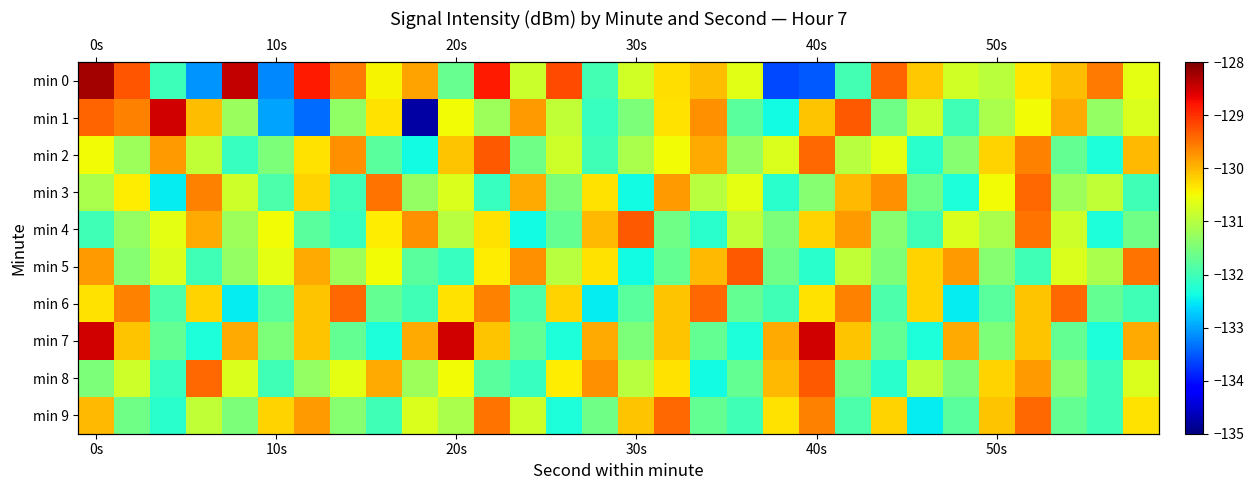

Rank the series by their maximum value, from lowest to highest.

min 3, min 6, min 9, min 2, min 4, min 5, min 8, min 1, min 7, min 0